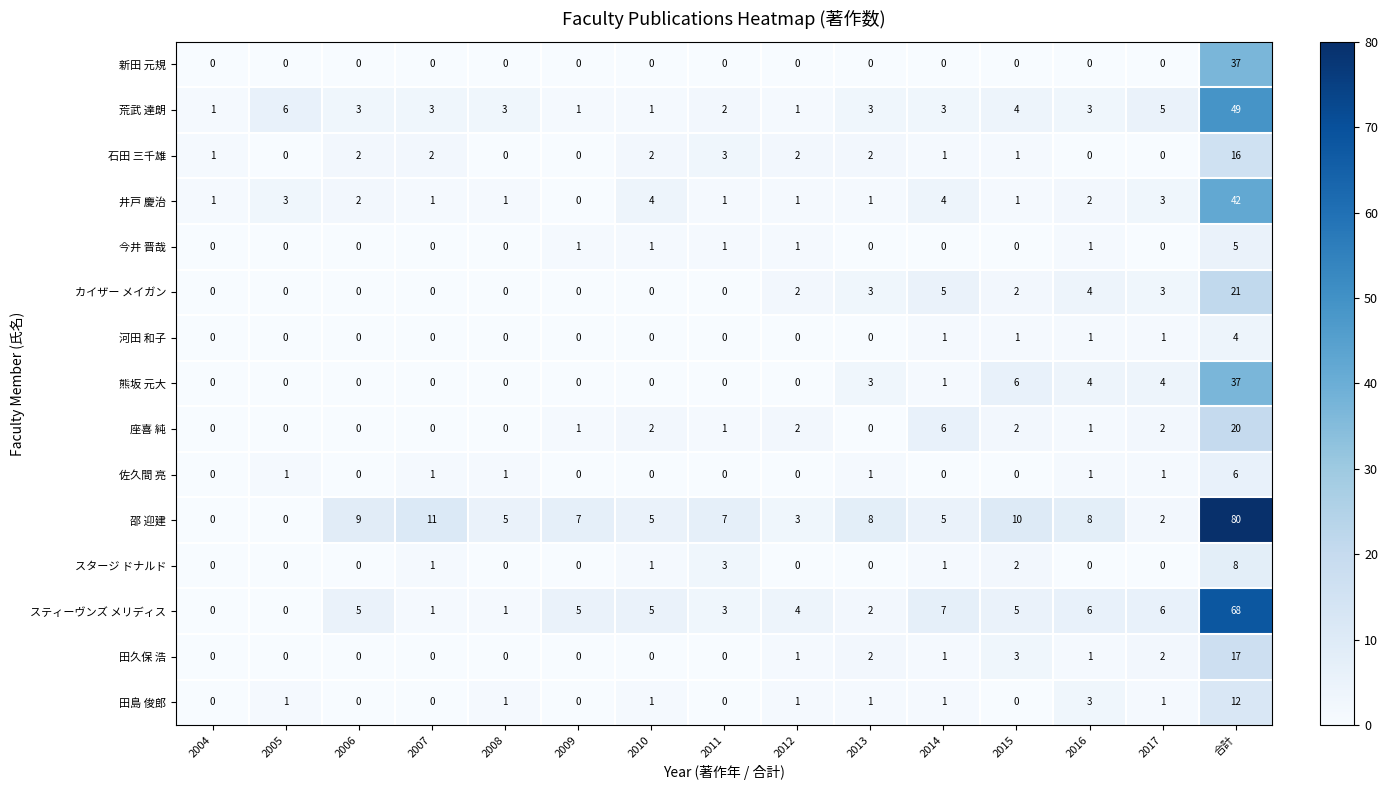

How many data points in 河田 和子 are above 0?

5